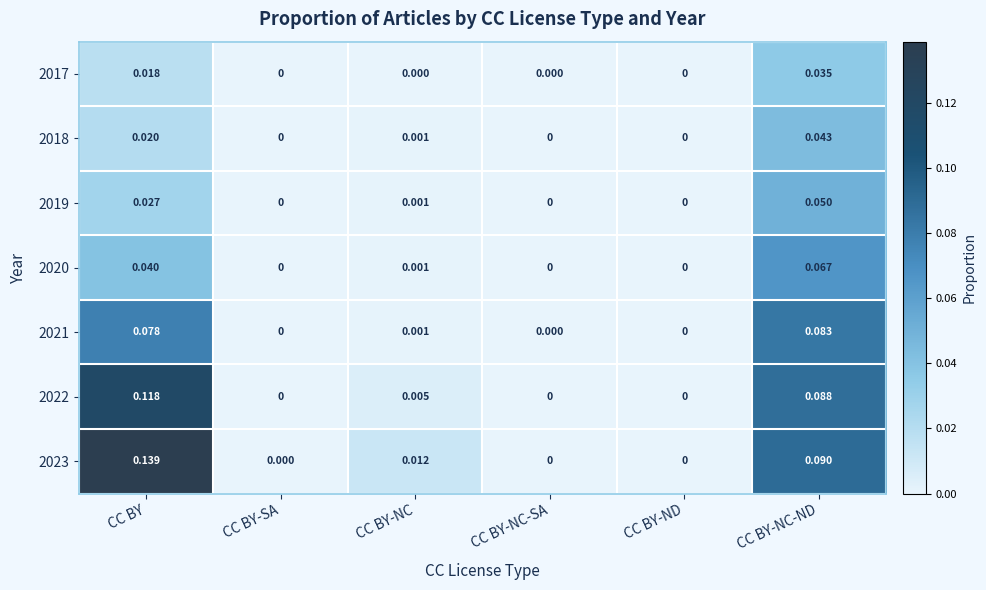

Which series has the largest total across all categories?

2023